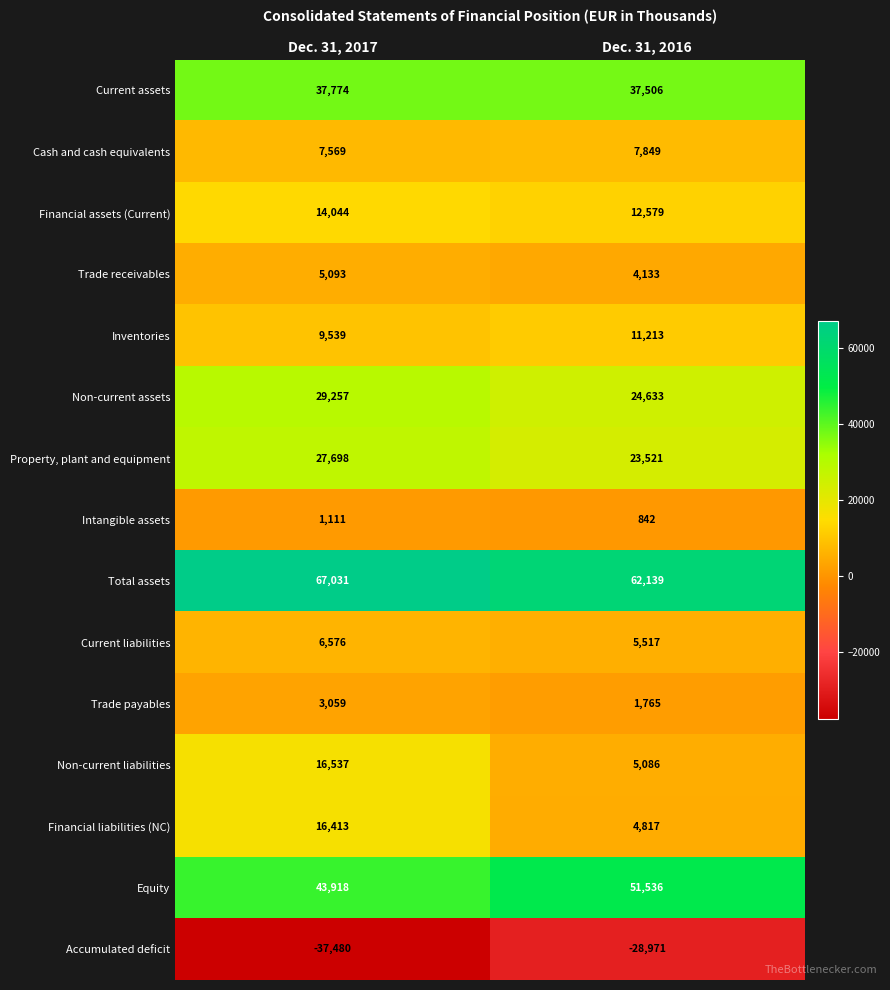

What is the total value across all series at Dec. 31, 2016?

224165